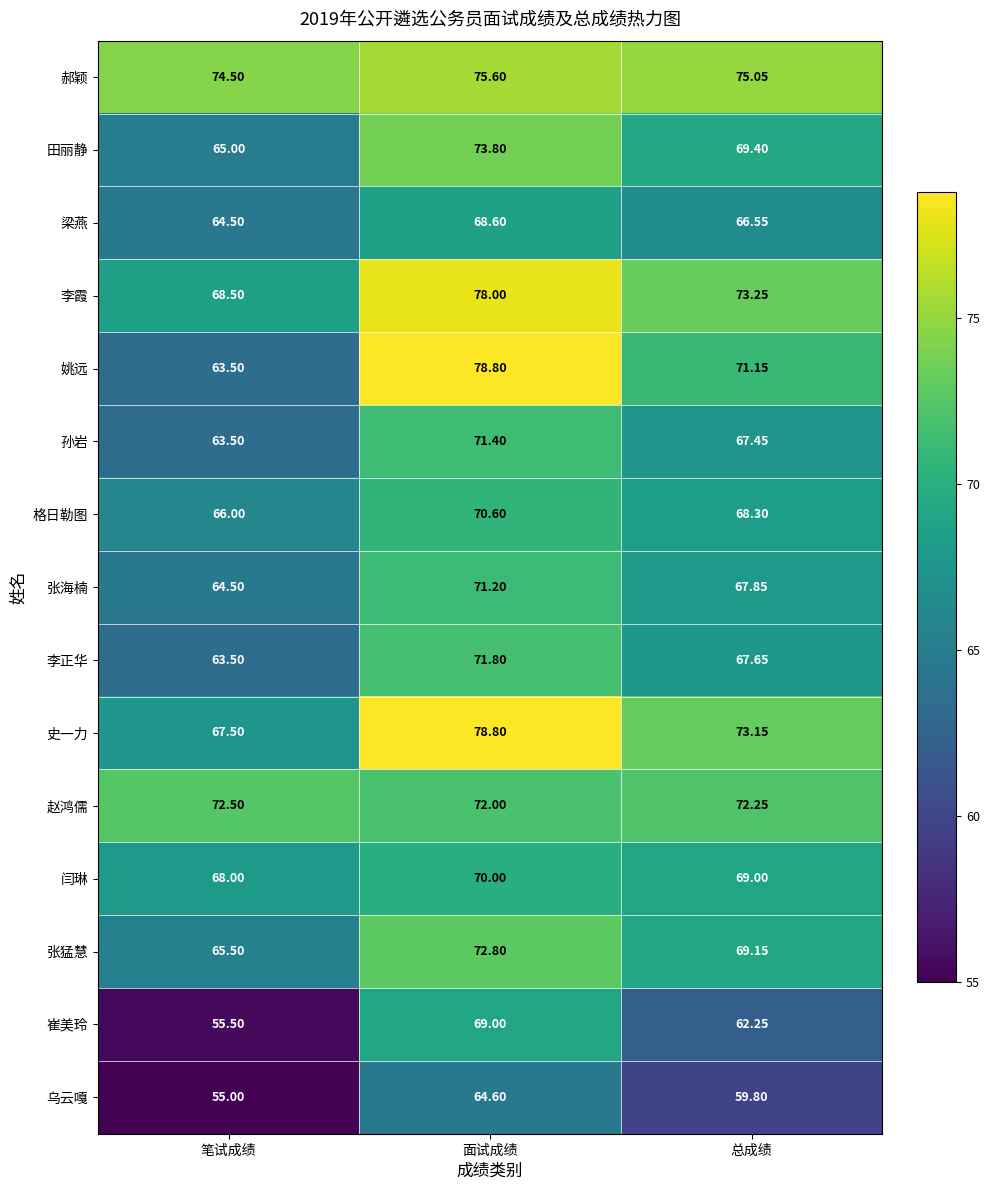

Which series has the largest range (max minus min)?

姚远